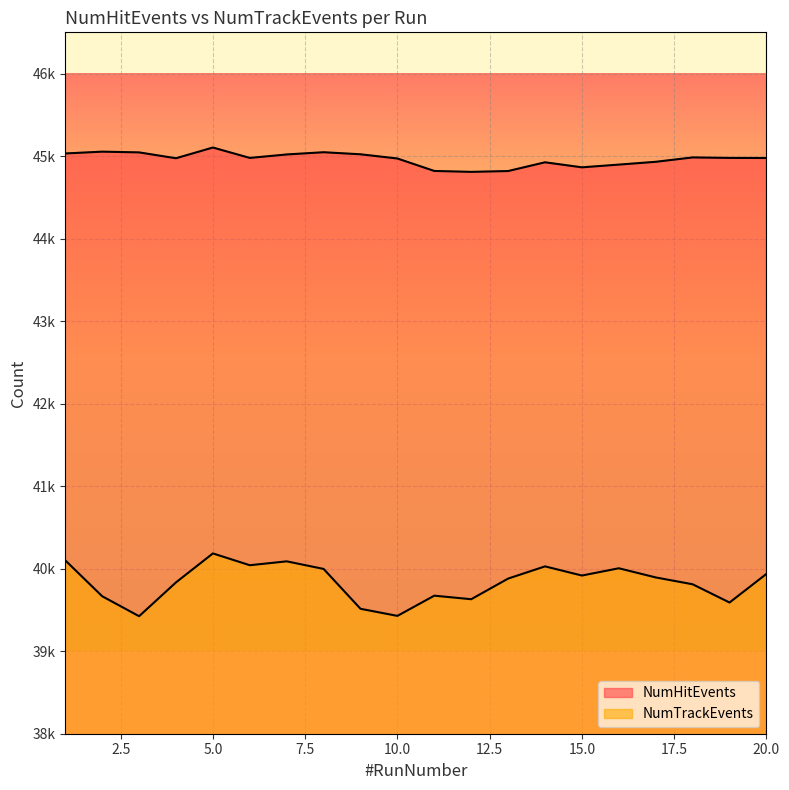

At which label does NumHitEvents first exceed 44978?

1